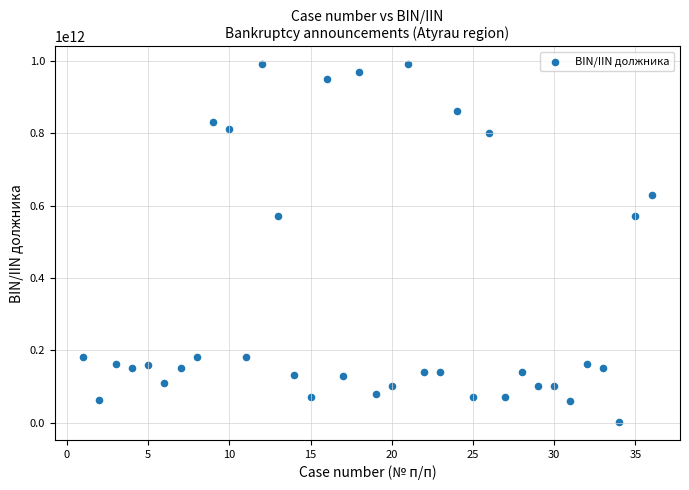

What is the range of X values (max minus min)?

35